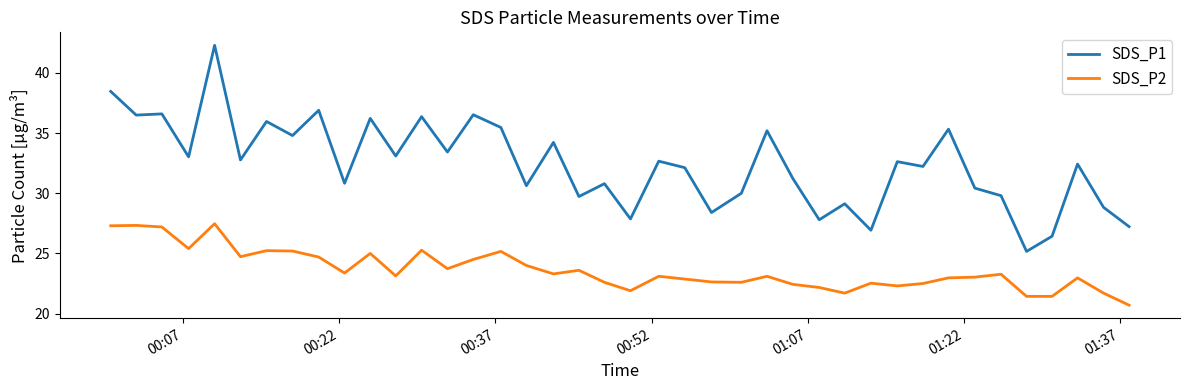

Which series has the widest spread of values?

SDS_P1